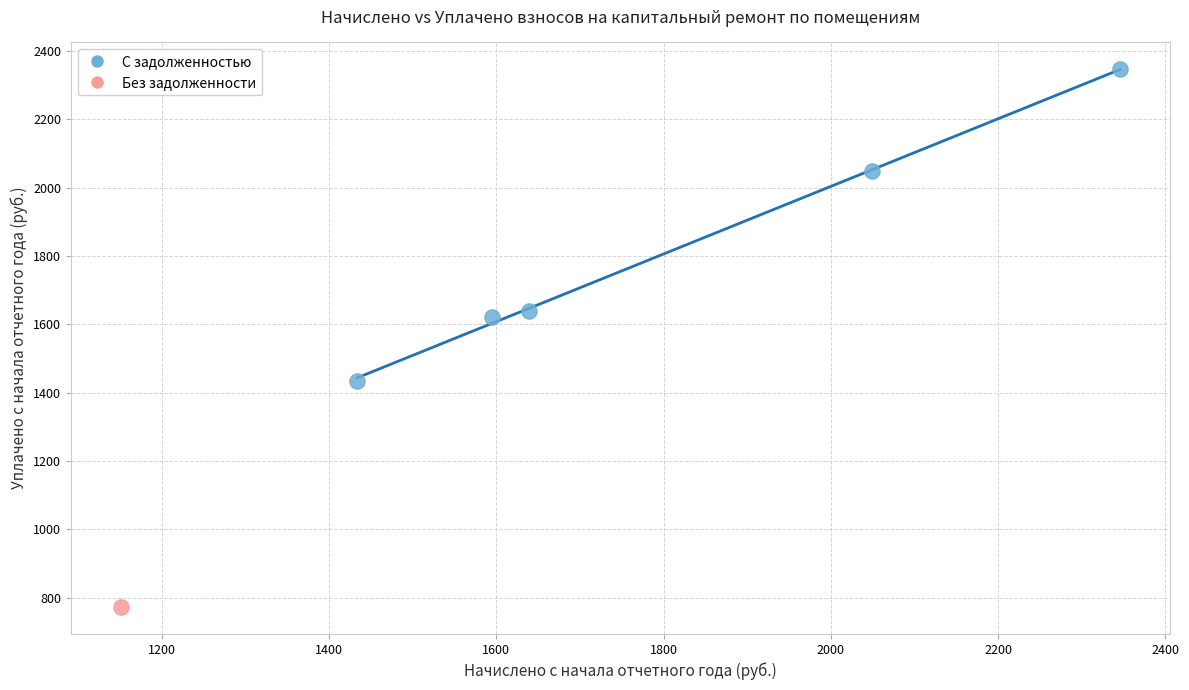

What are all the series names shown in the legend?

С задолженностью, Без задолженности